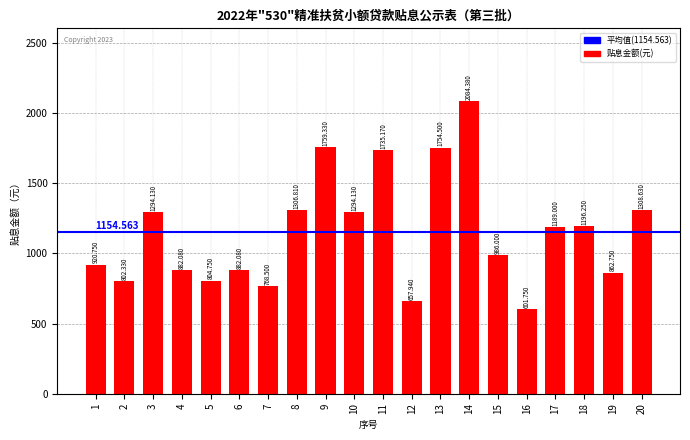

The value at 16 is 601.8. True or false?

True